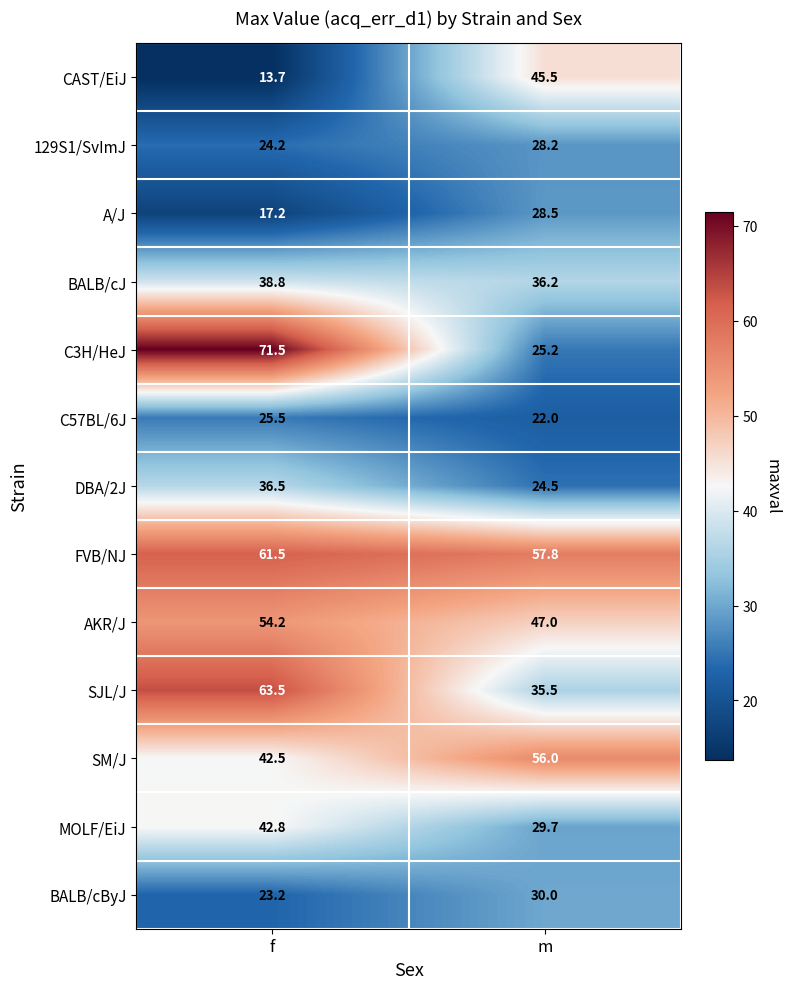

Is it true that FVB/NJ equals 61.5 at f?

True